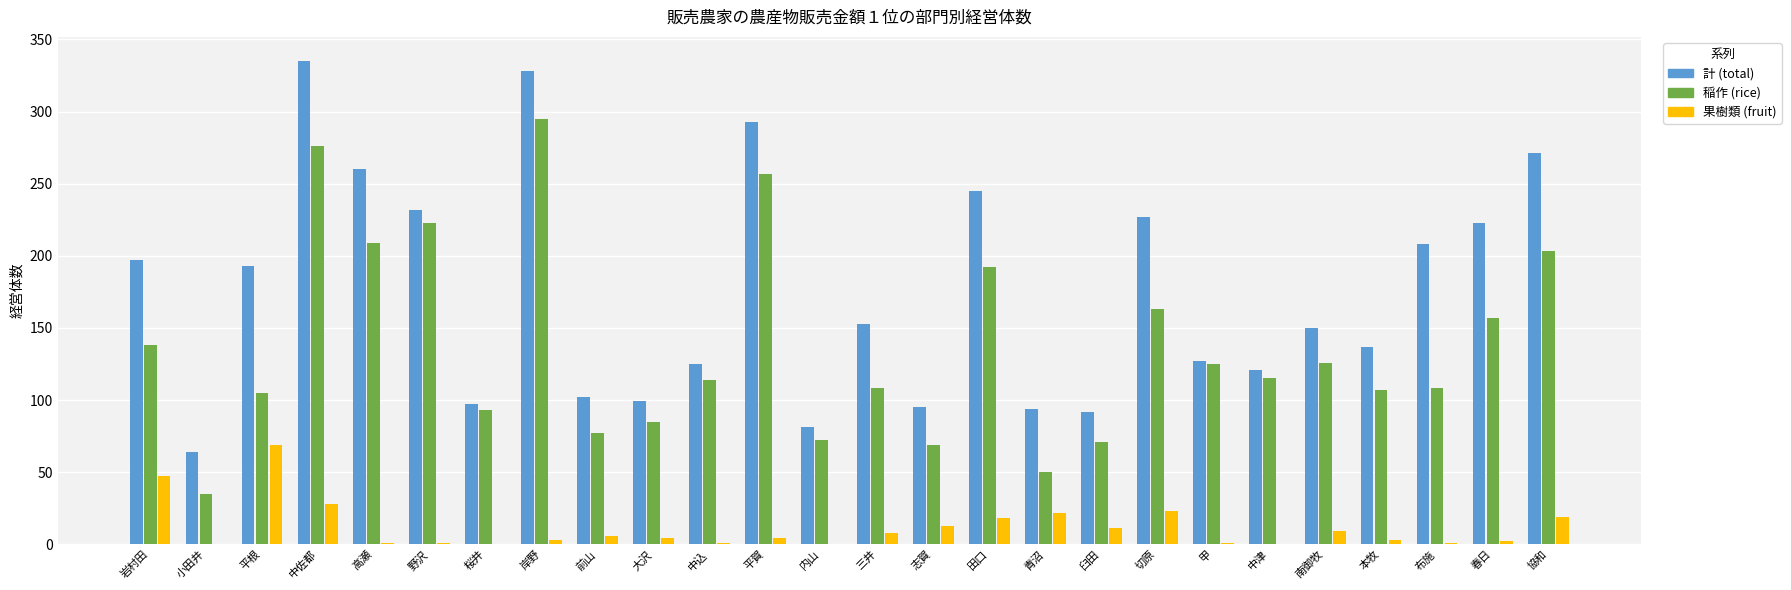

Which series changed the most between 平根 and 中津?

計 (total)